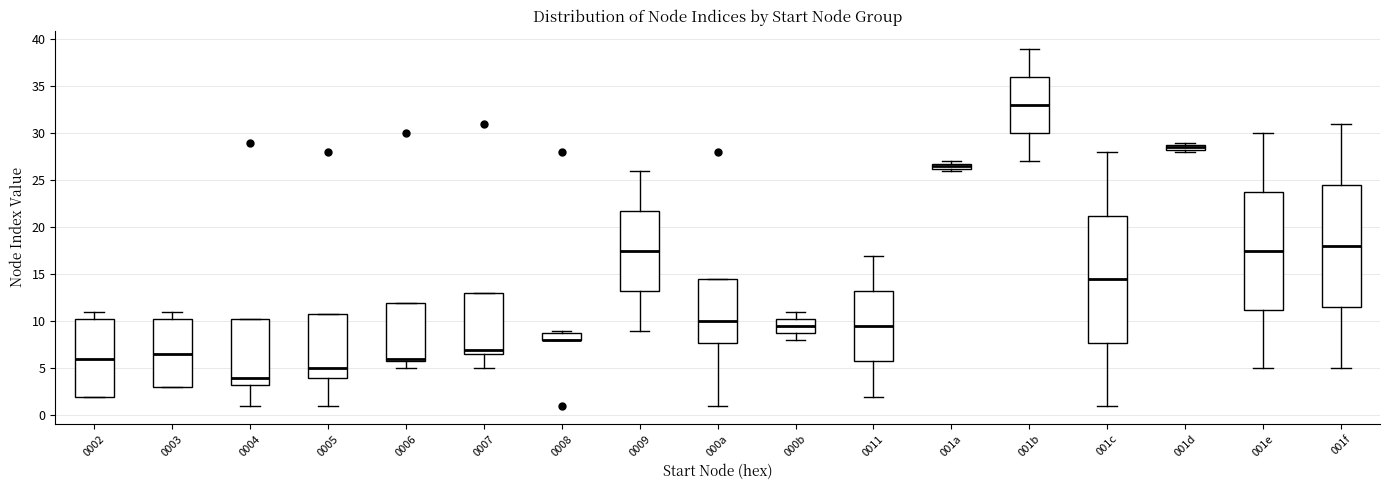

Which box is the tallest, from its lower edge to its upper edge?

001c